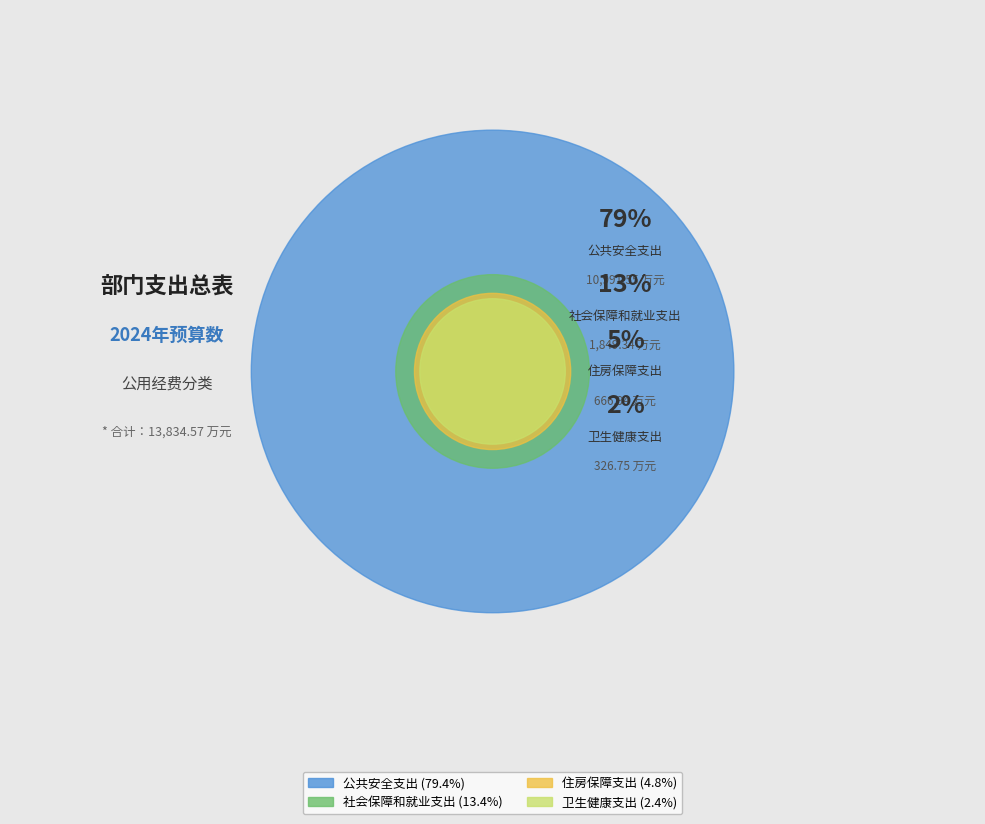

Which slice is the largest?

公共安全支出